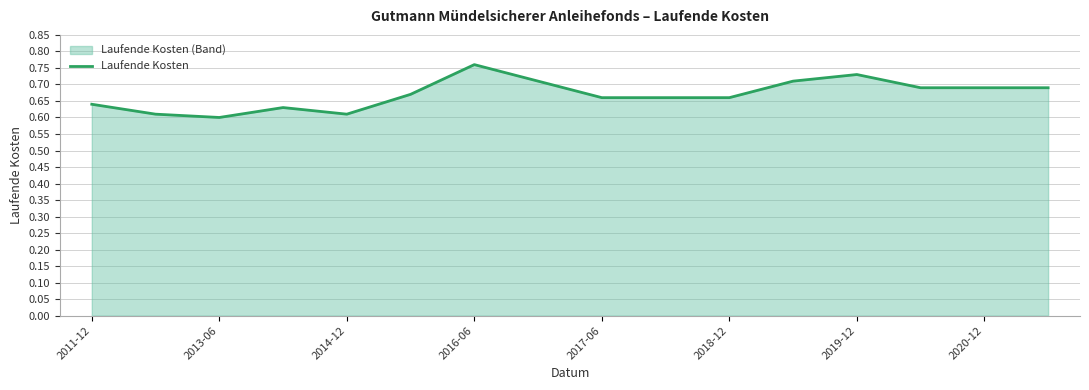

Which label corresponds to the largest value in the chart?

2016-06